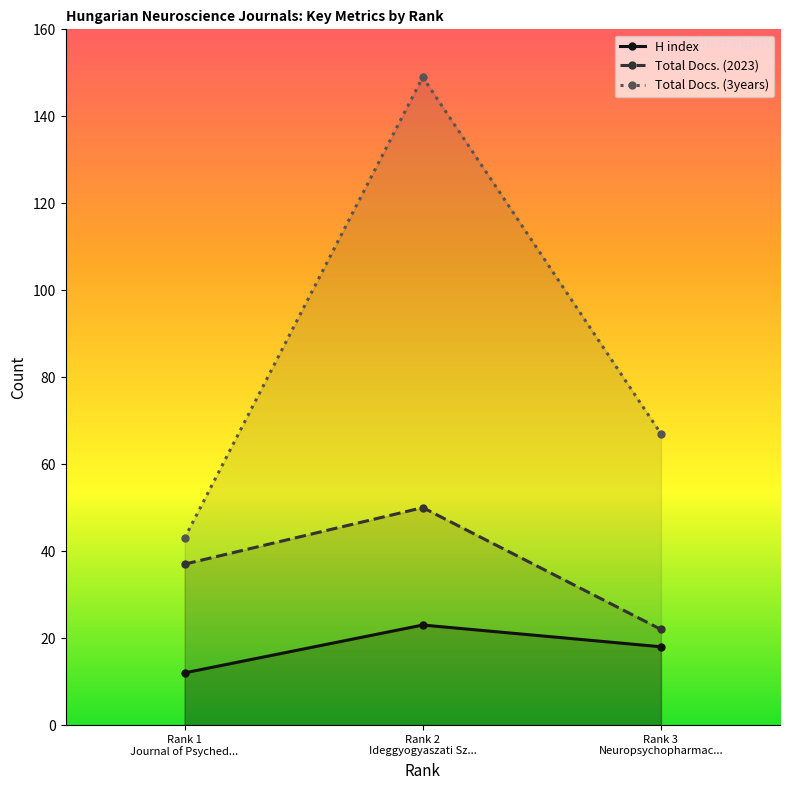

Rank the series by their average value, from lowest to highest.

H index, Total Docs. (2023), Total Docs. (3years)